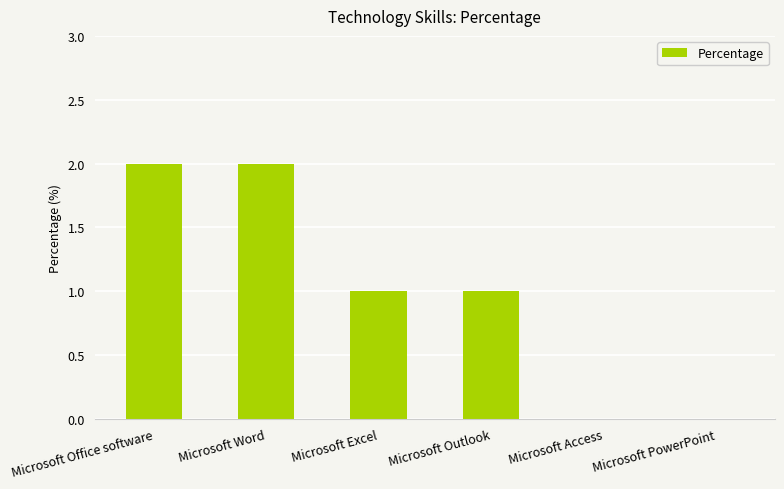

Between Microsoft PowerPoint and Microsoft Excel, which is larger?

Microsoft Excel